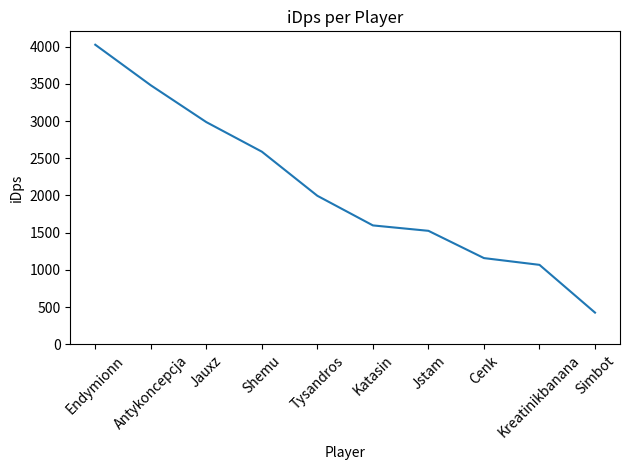

True or false: the data shows 3479.9 at Antykoncepcja.

True